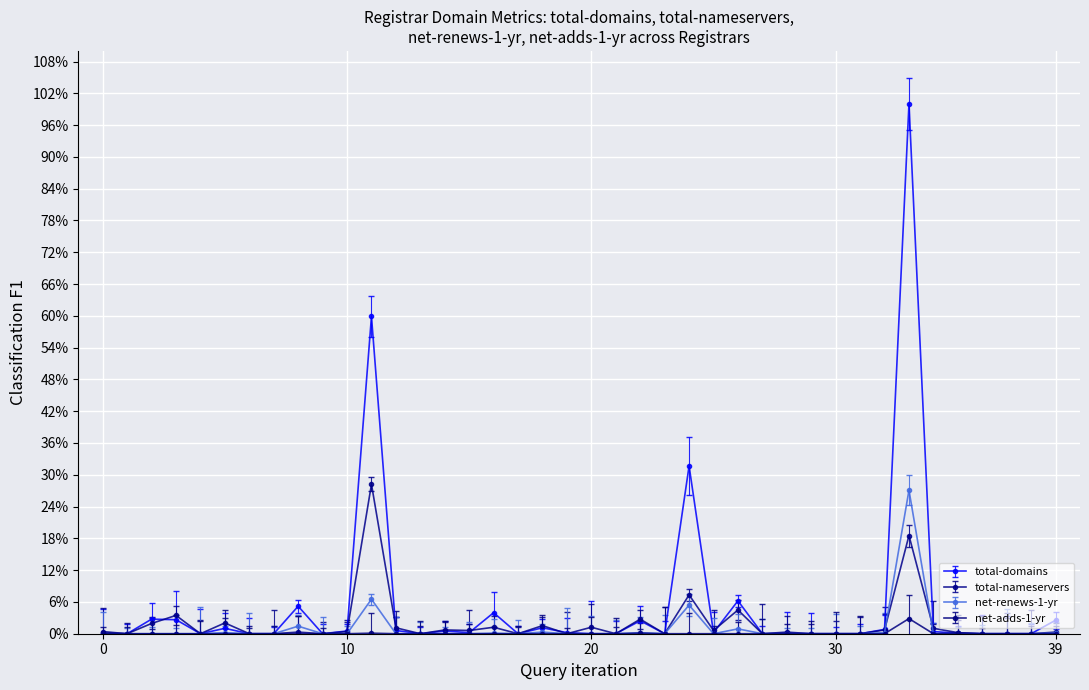

True or false: net-adds-1-yr and total-nameservers cross at least once.

False